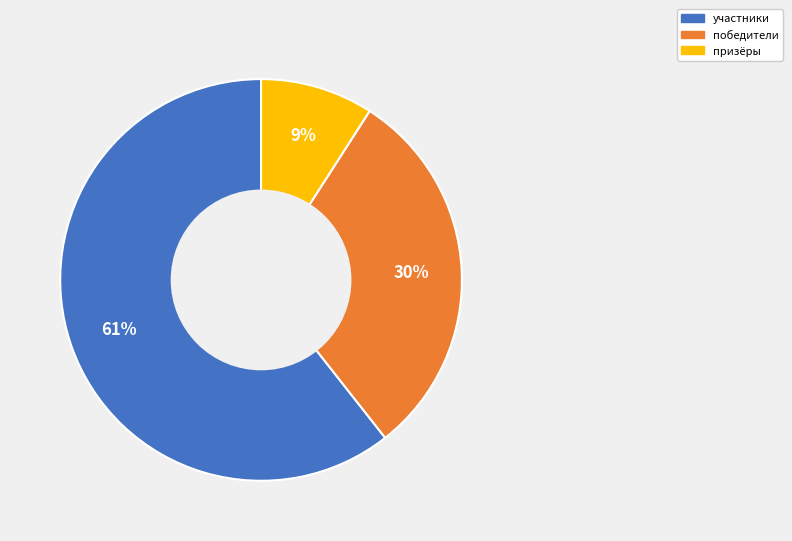

Which category has the smallest portion of the pie?

призёры